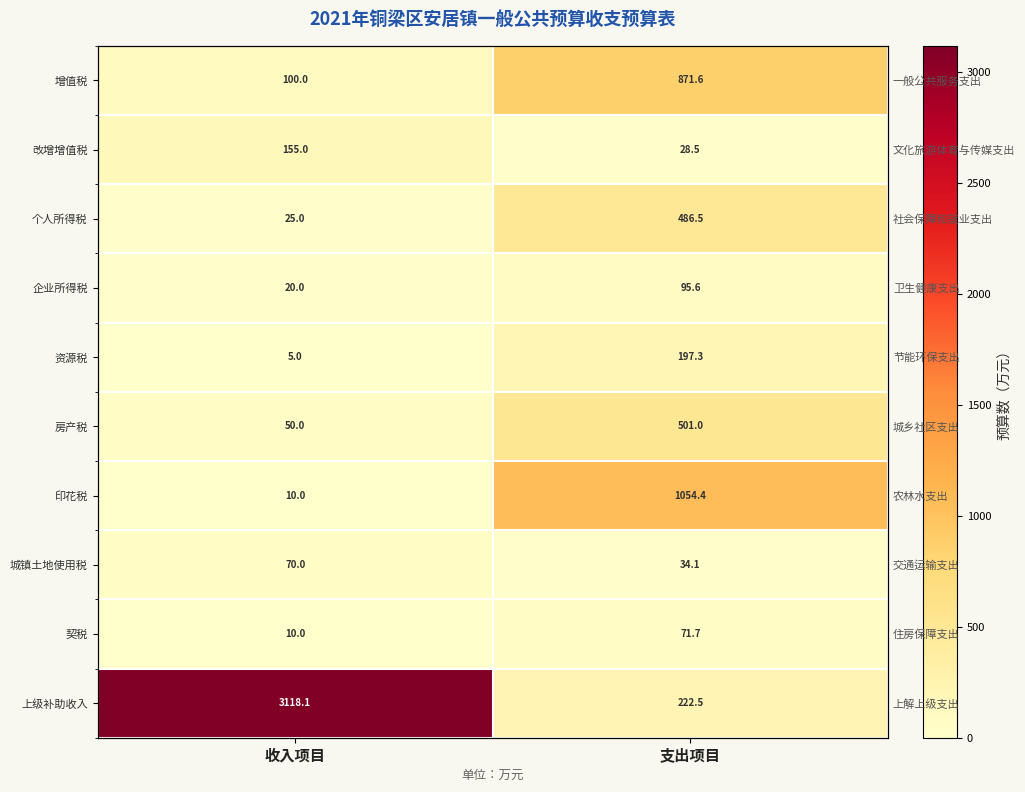

Which series has the largest total across all categories?

上级补助收入